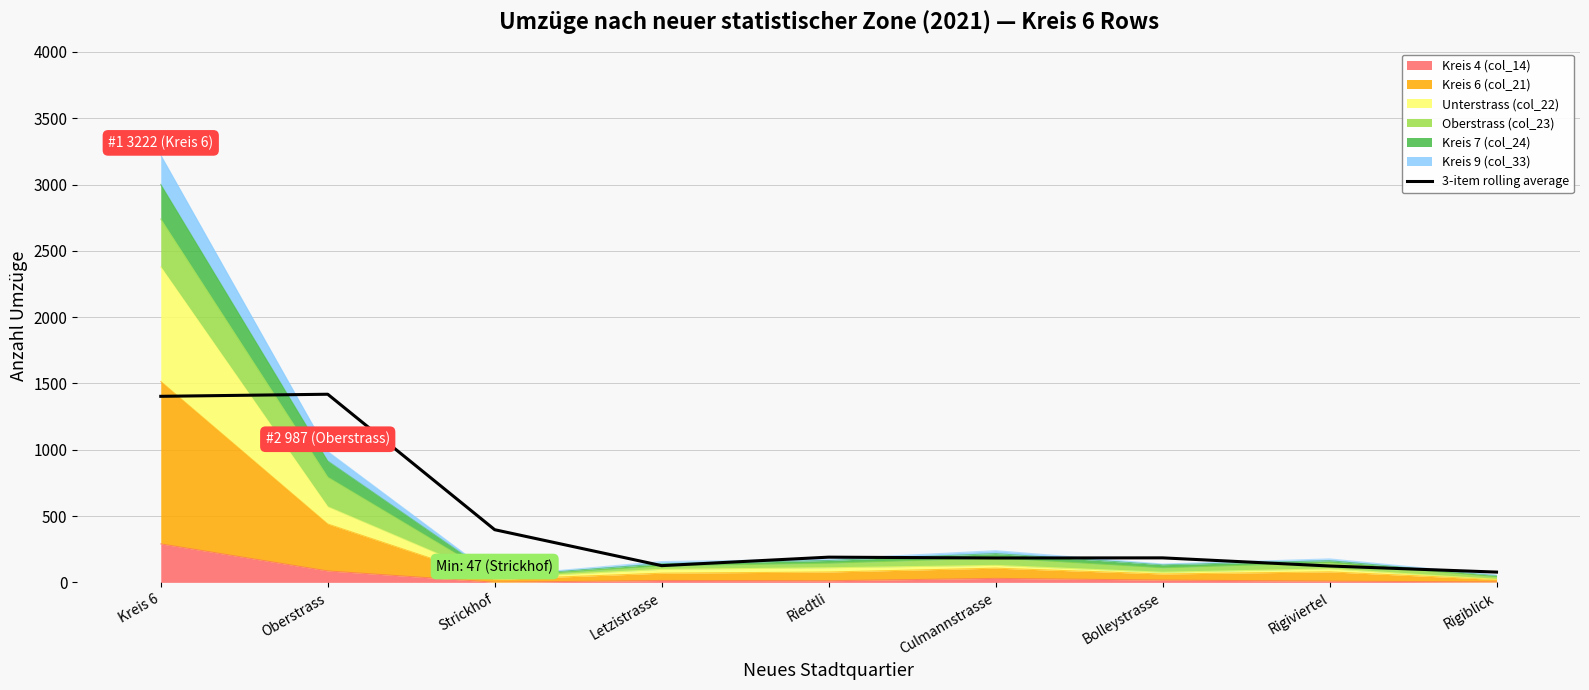

Approximately how many times larger is the value at Culmannstrasse compared to Rigiviertel?

1.5